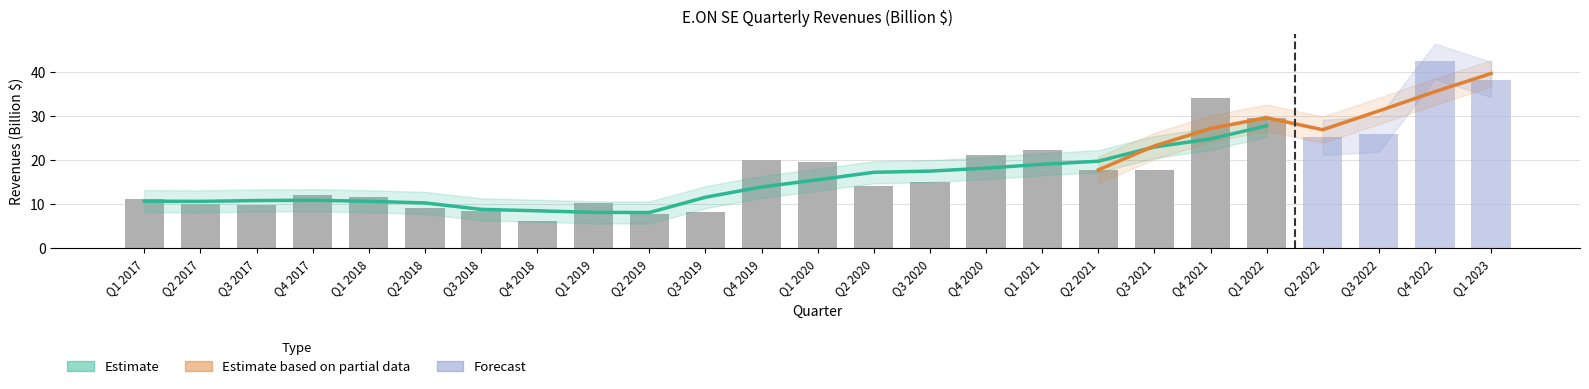

What is the difference between the values at Q4 2020 and Q2 2019?

13.4